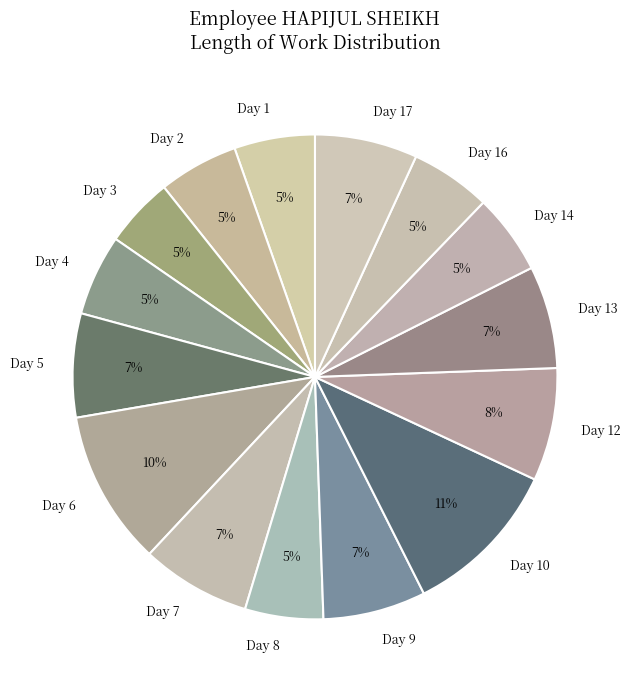

Approximately how many times larger is the value at Day 16 compared to Day 8?

1.0